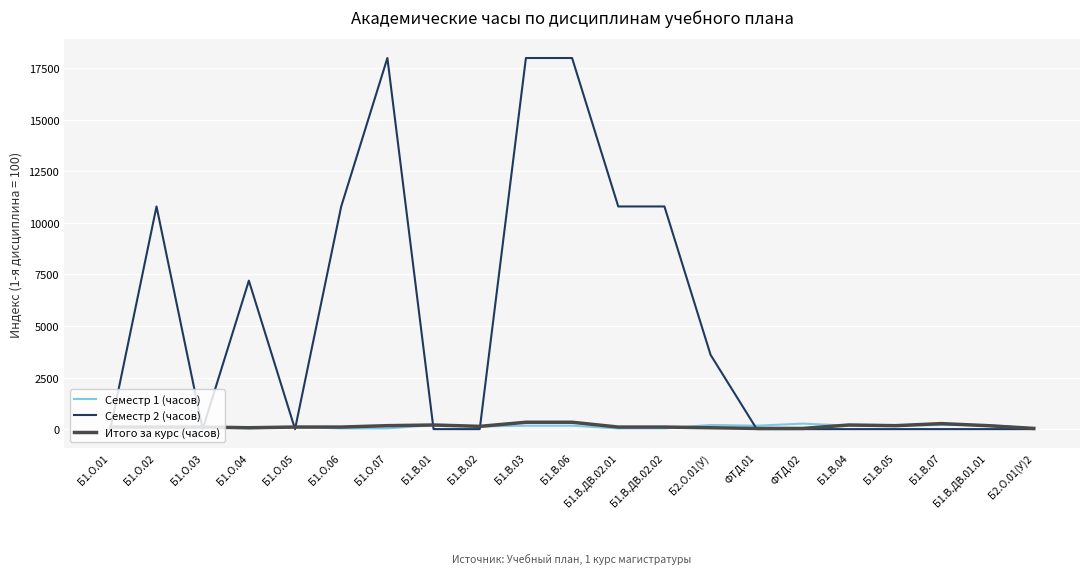

Which series changed the most between Б1.В.ДВ.02.02 and Б1.В.04?

Семестр 2 (часов)